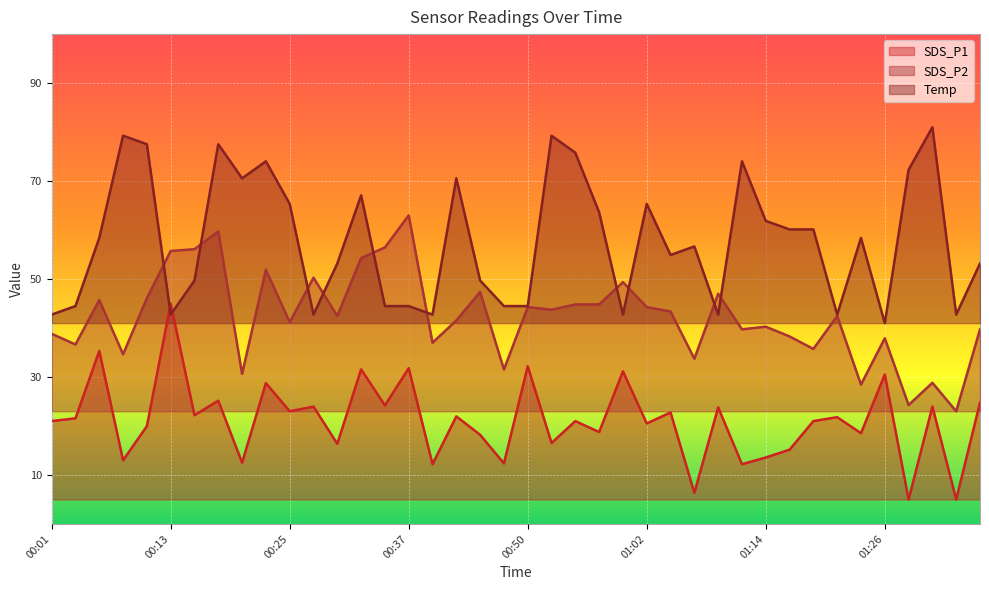

True or false: SDS_P1 and Temp intersect in this chart.

True